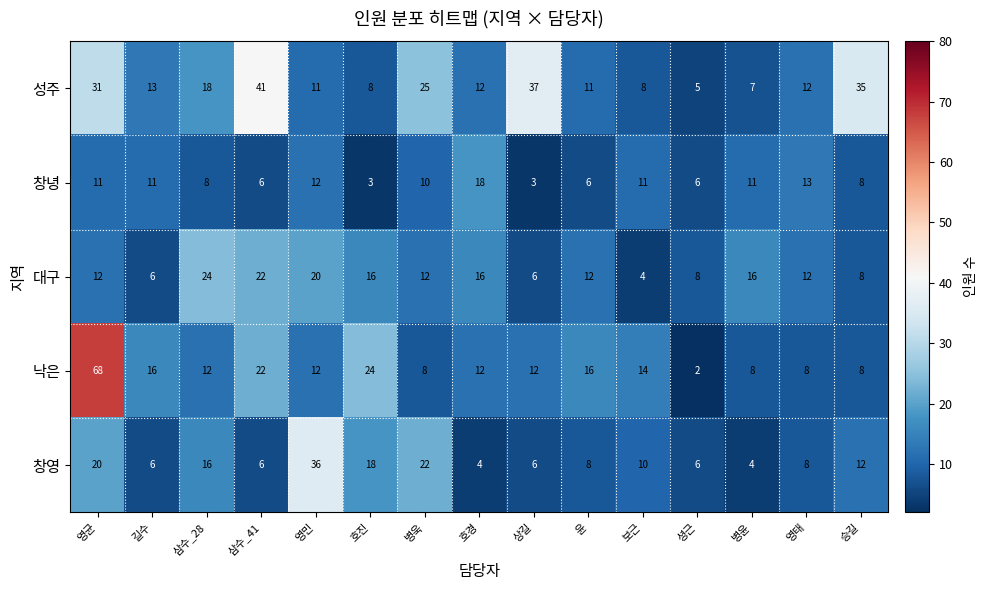

What is the average value of the 창영 series?

12